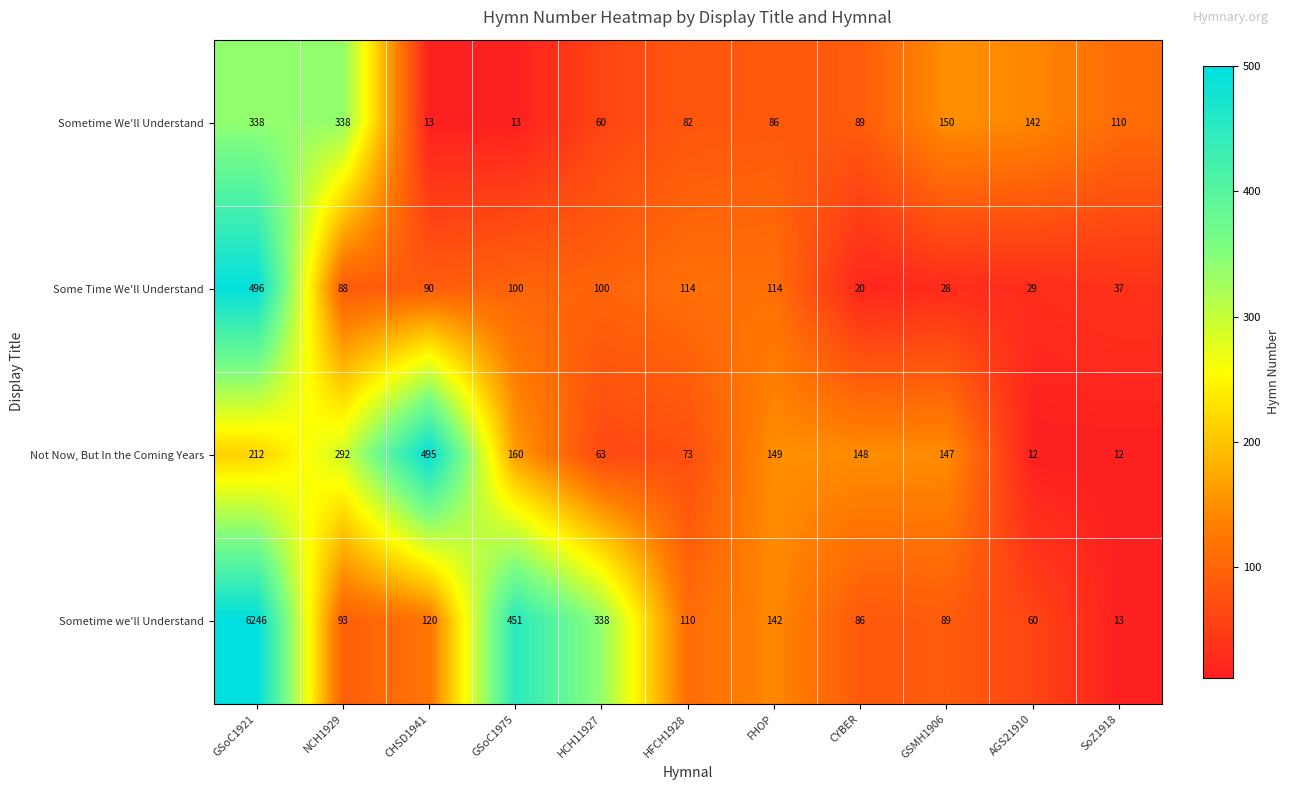

How many series are shown in this chart?

4